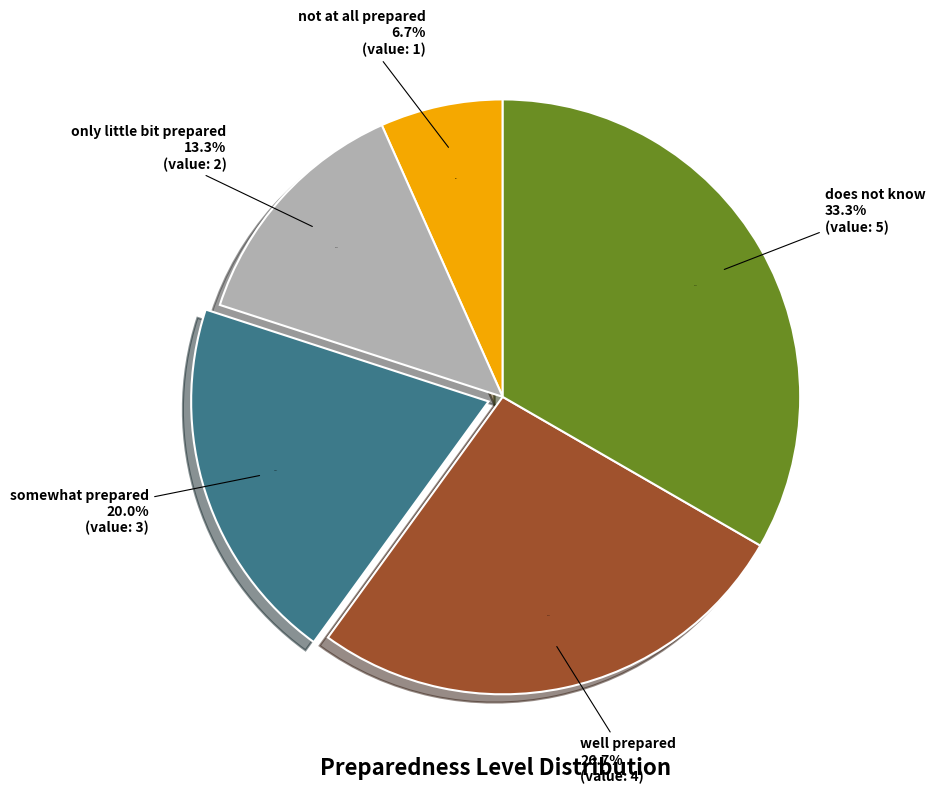

Which slice is the largest?

does not know